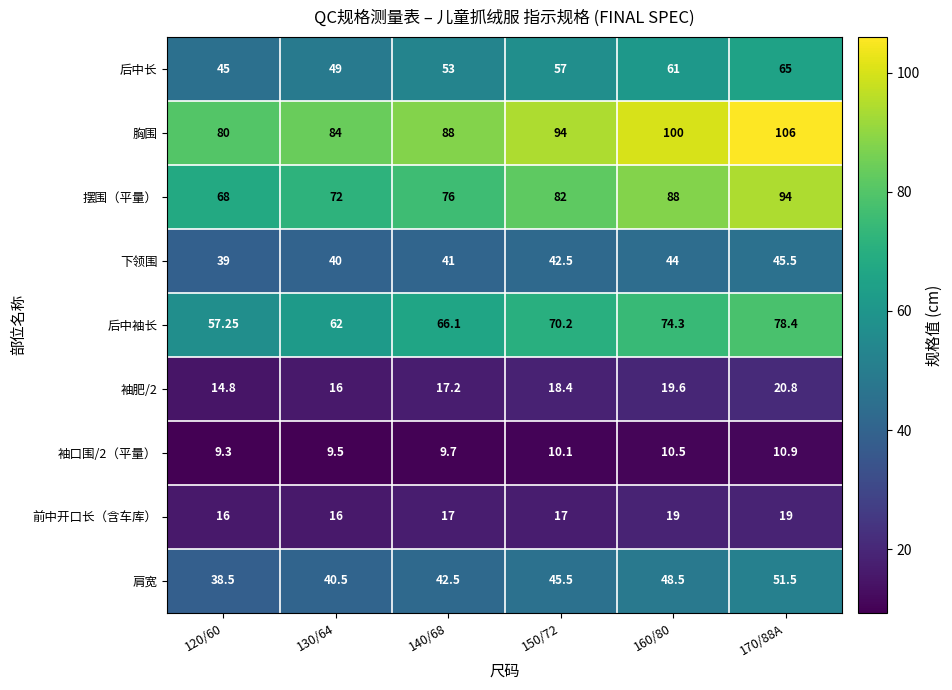

What is the greatest value displayed?

106.0